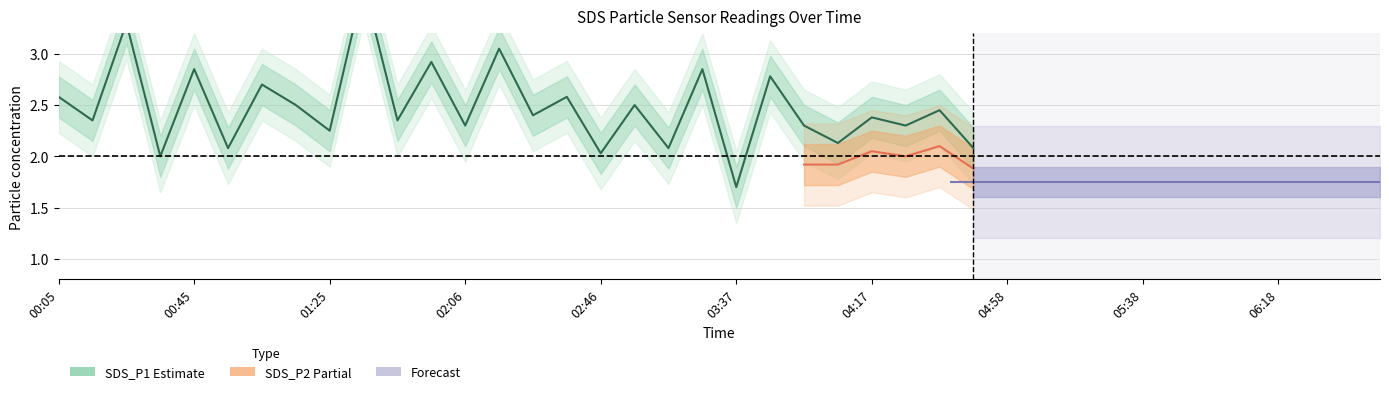

What position from the right is 03:17?

21